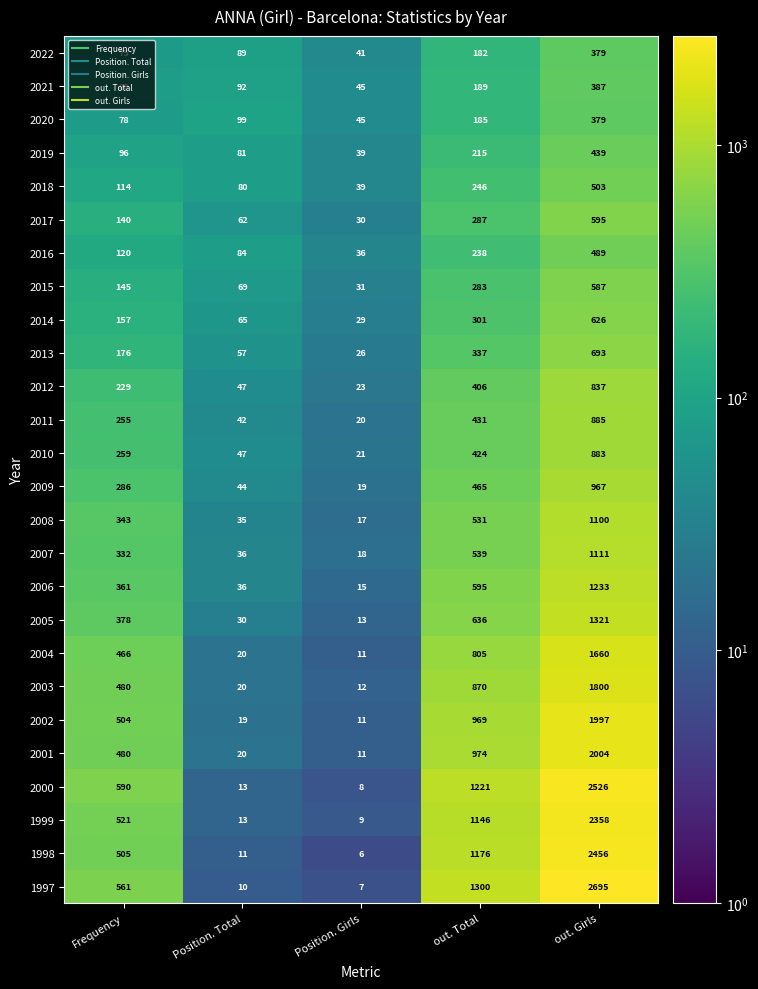

The 2019 series shows 215 at out. Total. True or false?

True